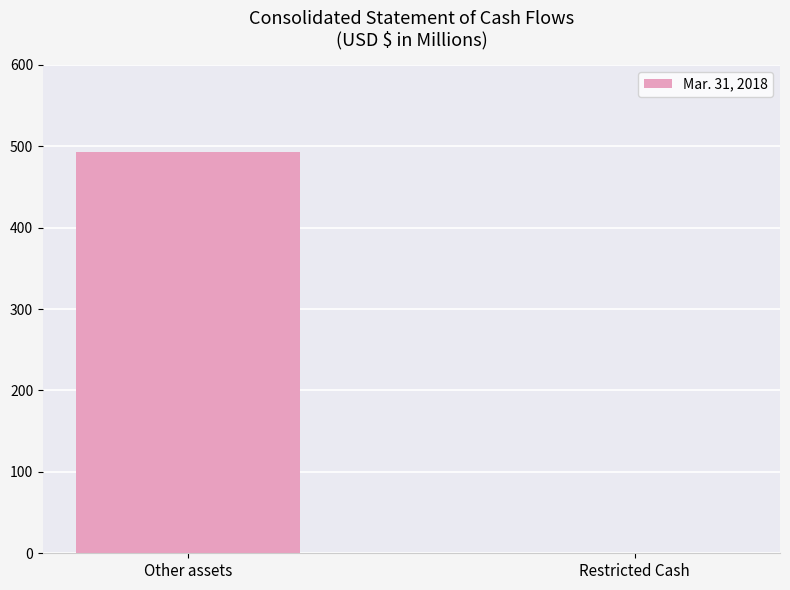

Is it true that the value at Other assets is 492.4?

True